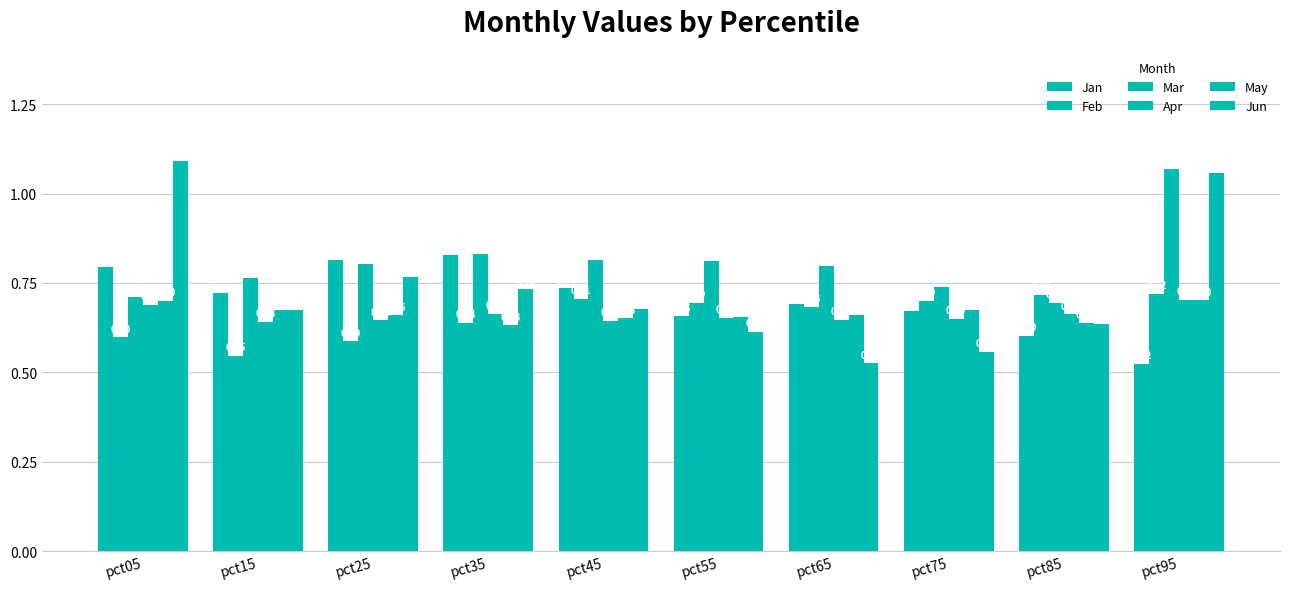

Are the bars grouped side by side (vs. stacked)?

Yes